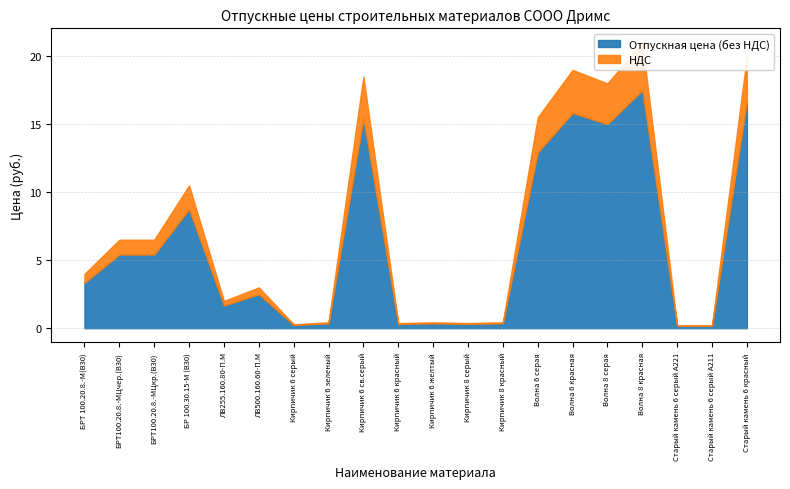

Reading left to right, what are all the values shown in this chart?

Отпускная цена (без НДС): 3.3	5.4	5.4	8.8	1.7	2.5	0.2	0.4	15.4	0.3	0.4	0.3	0.4	12.9	15.8	15.0	17.5	0.2	0.2	16.7
НДС: 0.7	1.1	1.1	1.8	0.3	0.5	0.0	0.1	3.1	0.1	0.1	0.1	0.1	2.6	3.2	3.0	3.5	0.0	0.0	3.3